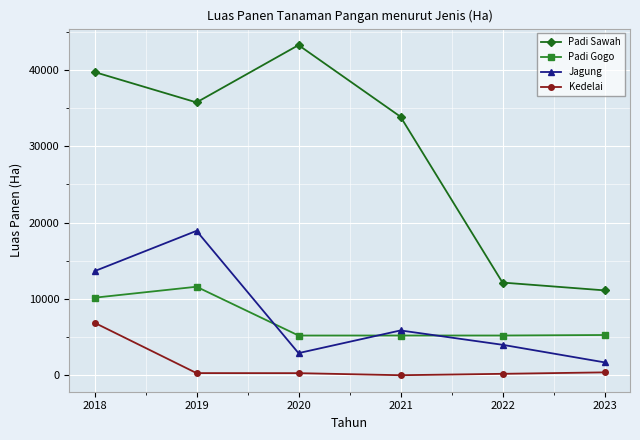

The value of Jagung at 2018 is 13635.0. True or false?

True